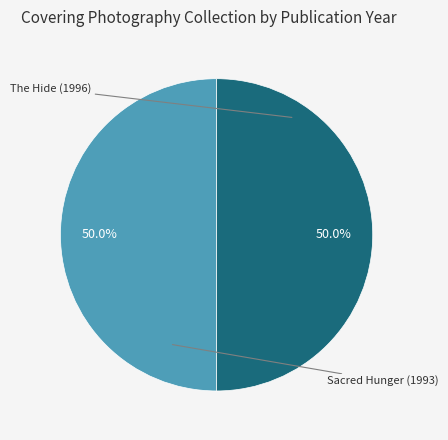

What is the ratio of the value at The Hide (1996) to the value at Sacred Hunger (1993)?

1.0